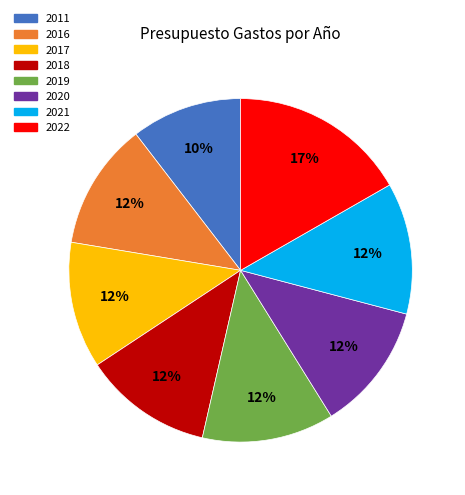

To the nearest percent, what is the difference between the 2022 and 2017 slice percentages?

5%